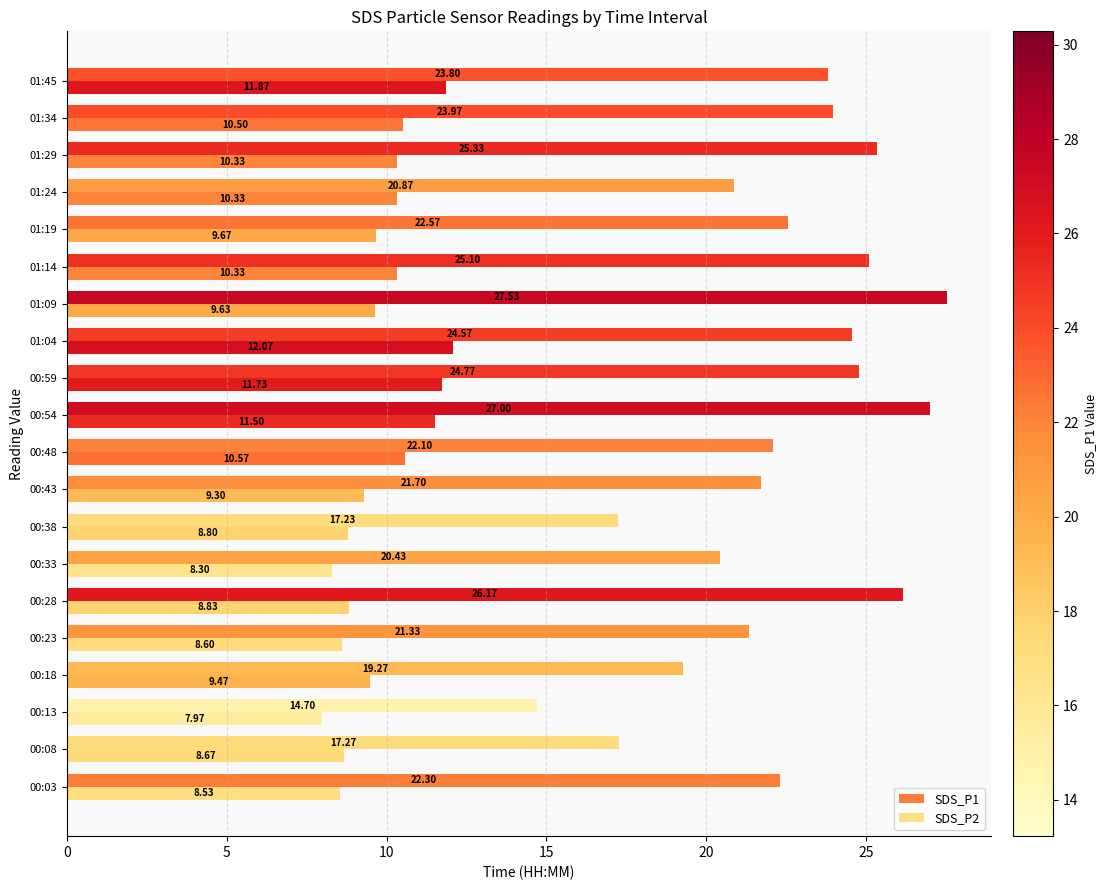

How many data points in SDS_P1 are above 22?

12